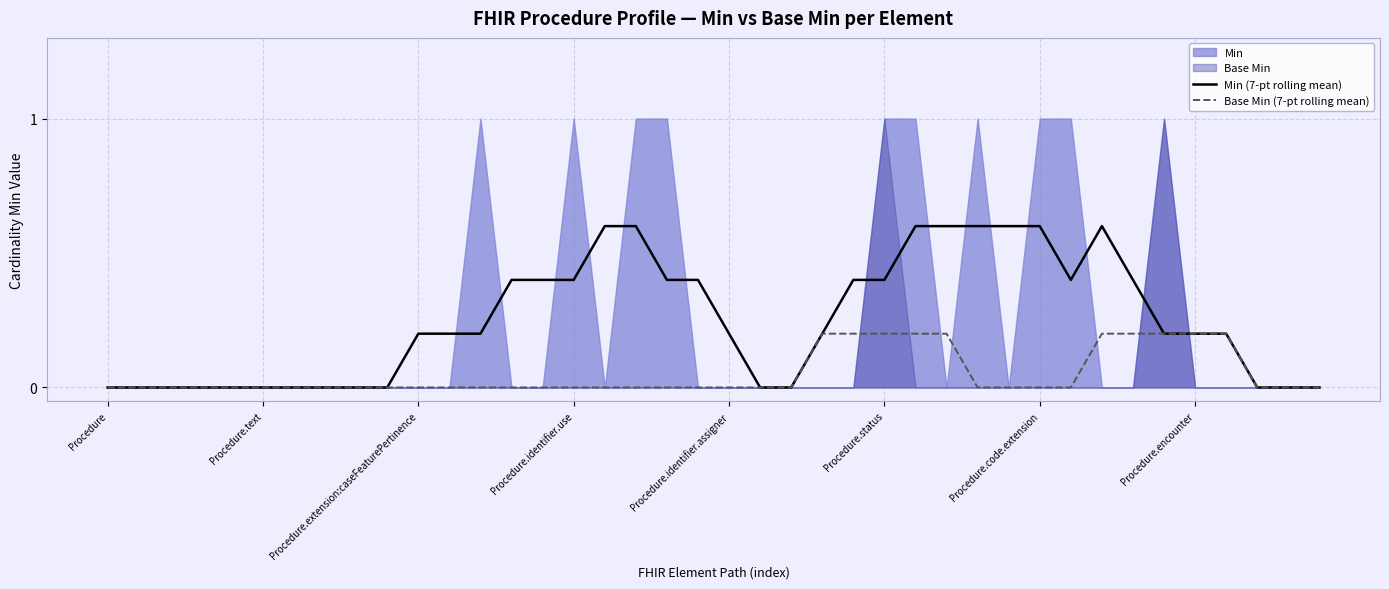

The Min (7-pt rolling mean) series shows 0.3 at Procedure.extension:caseFeaturePertinence. True or false?

False